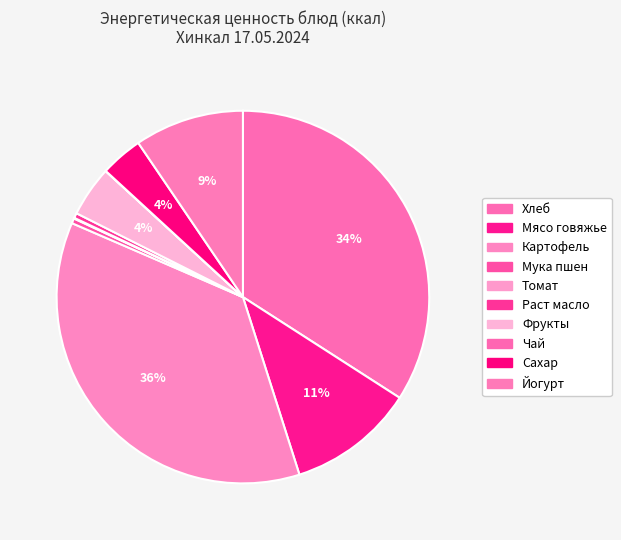

Is Чай the majority of the pie?

No